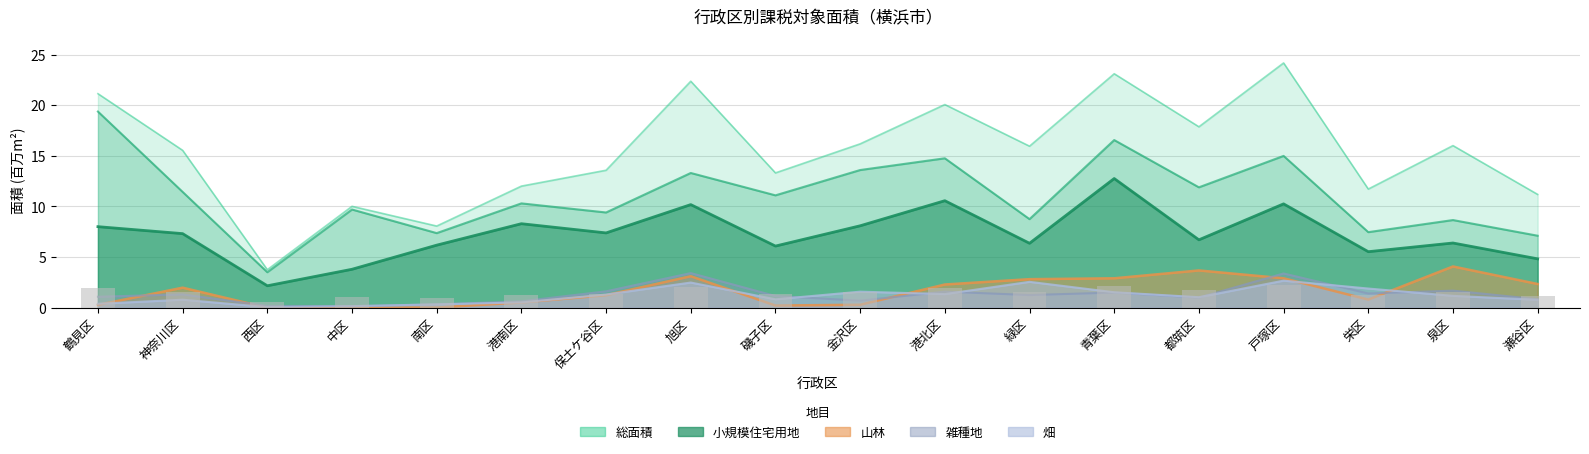

The value of 山林 at 栄区 is 1.4. True or false?

False